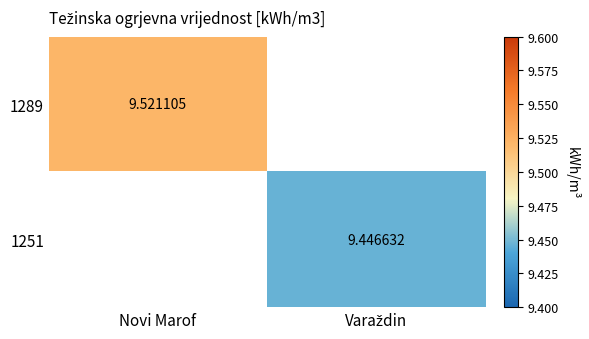

List the labels in order of 1289 value, largest first.

Novi Marof, Varaždin